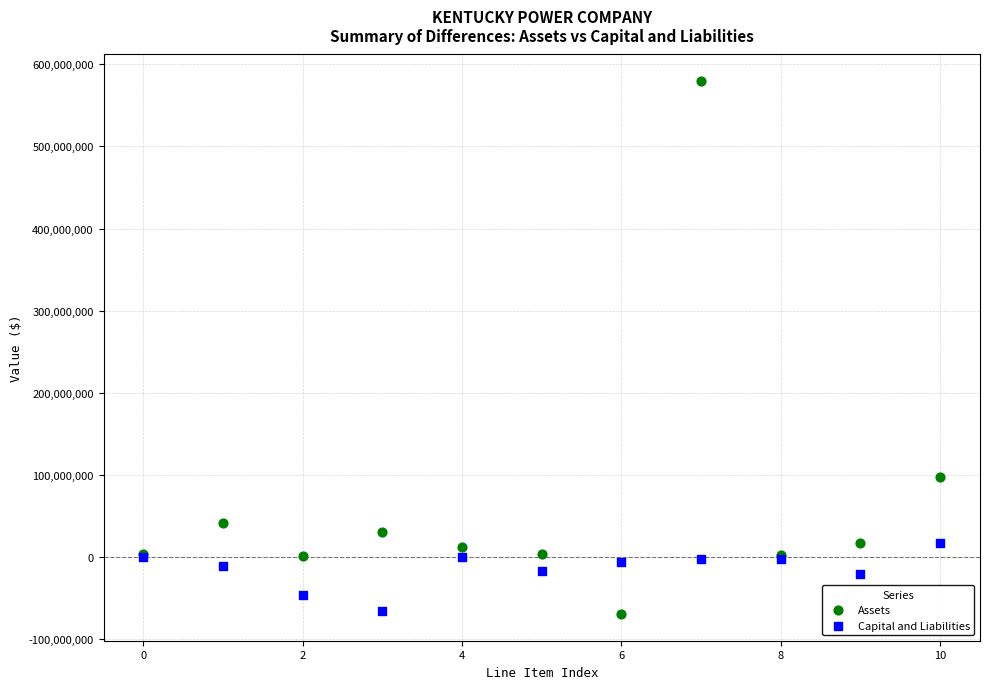

Which series reaches the maximum Y coordinate?

Assets